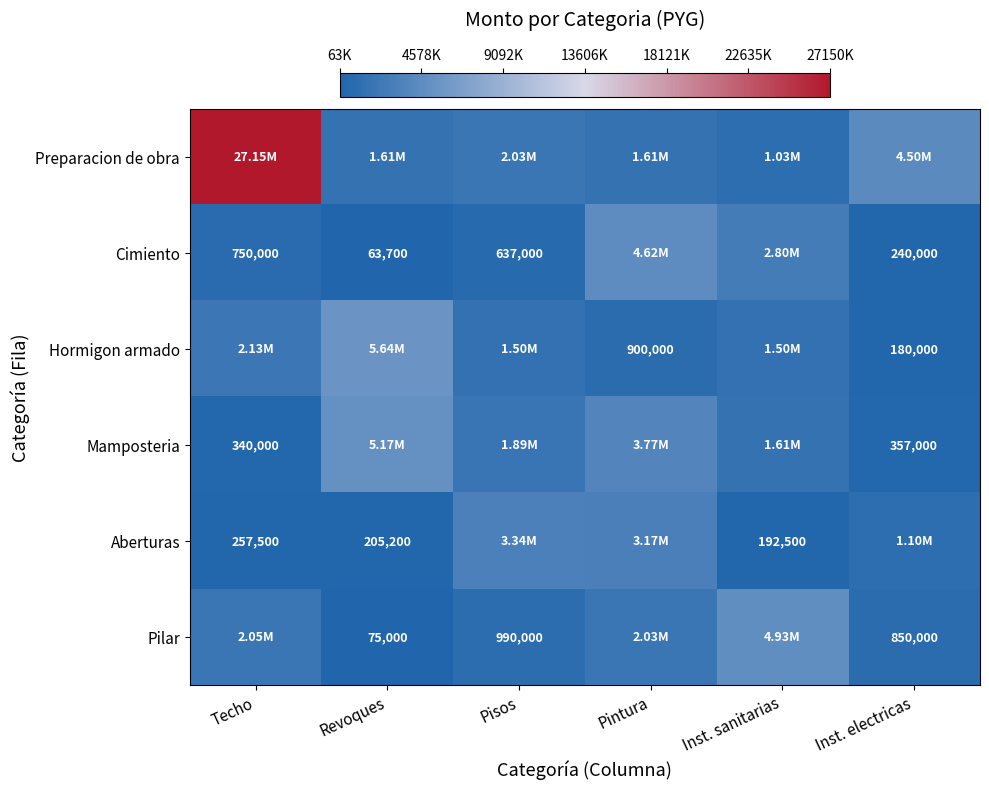

Is it true that Cimiento equals 63700 at Revoques?

True